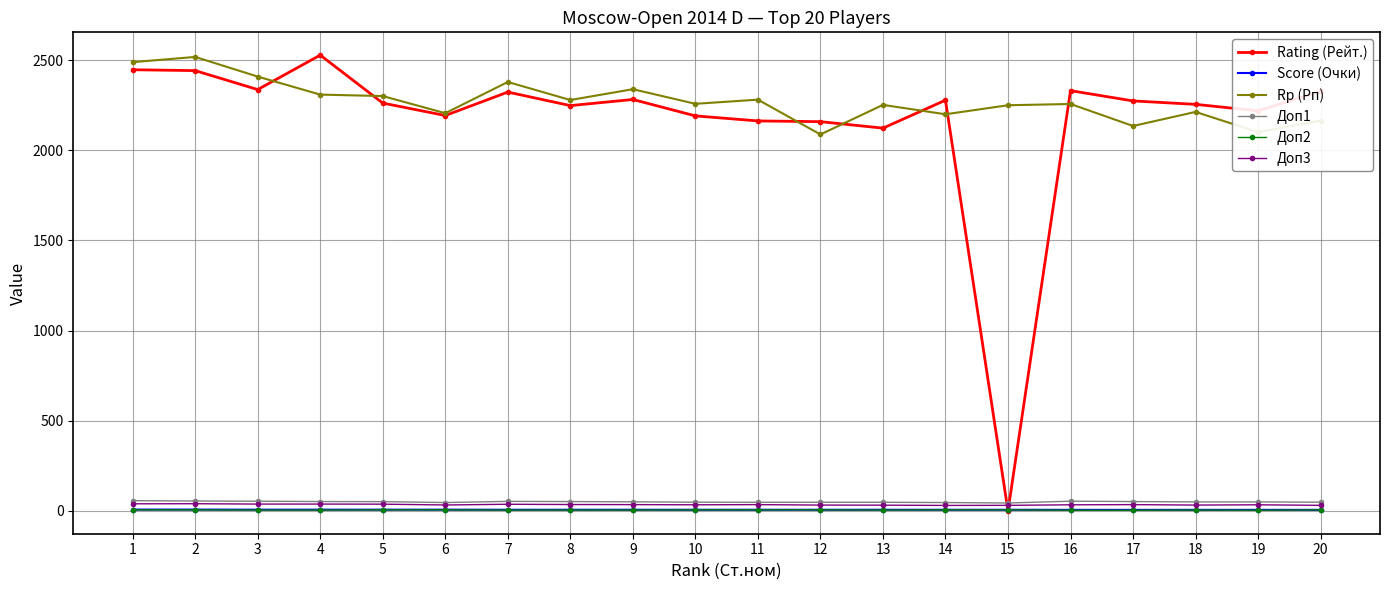

How many data points in Доп3 are less than 35?

10